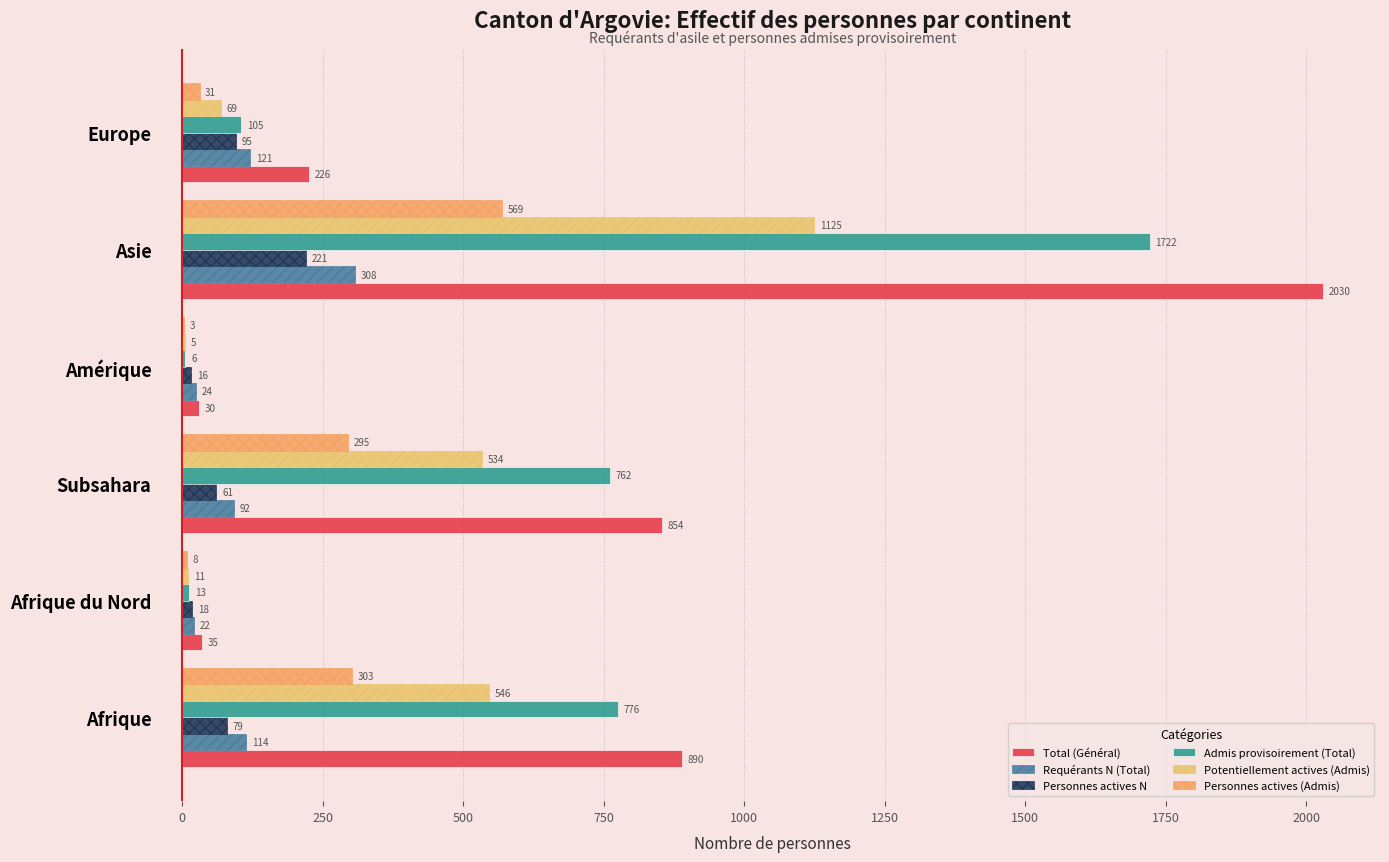

How many series are shown in this chart?

6